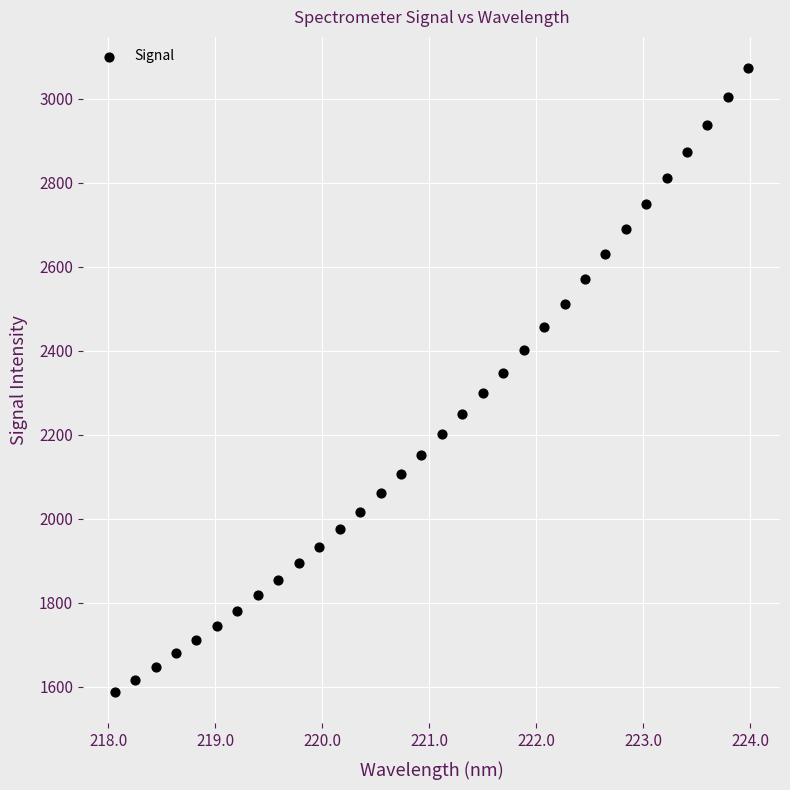

What is the range of X values (max minus min)?

5.9